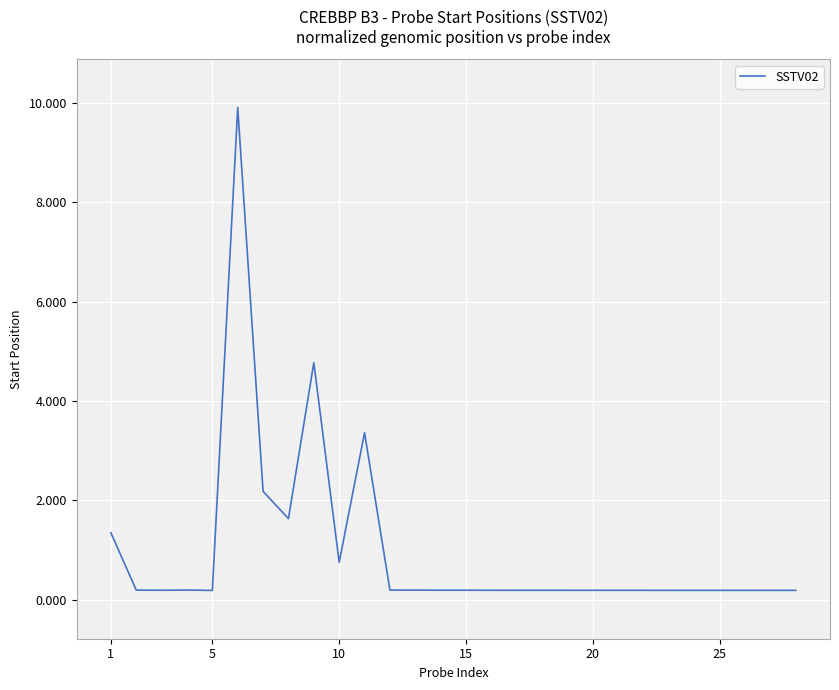

What is the maximum value shown in the chart?

9.9